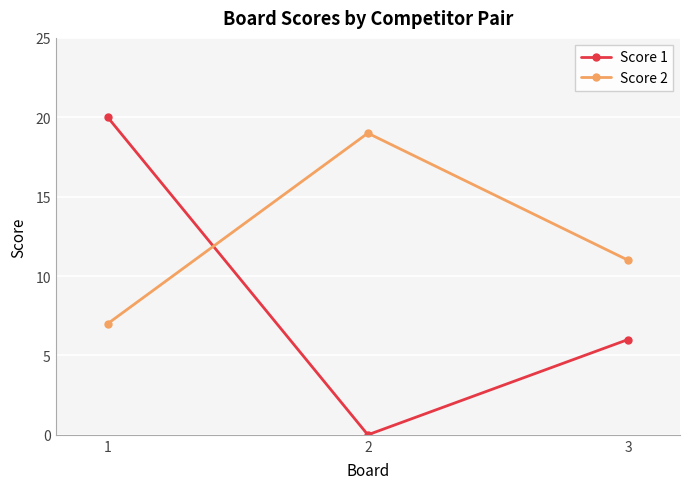

Which series has the largest total across all categories?

Score 2